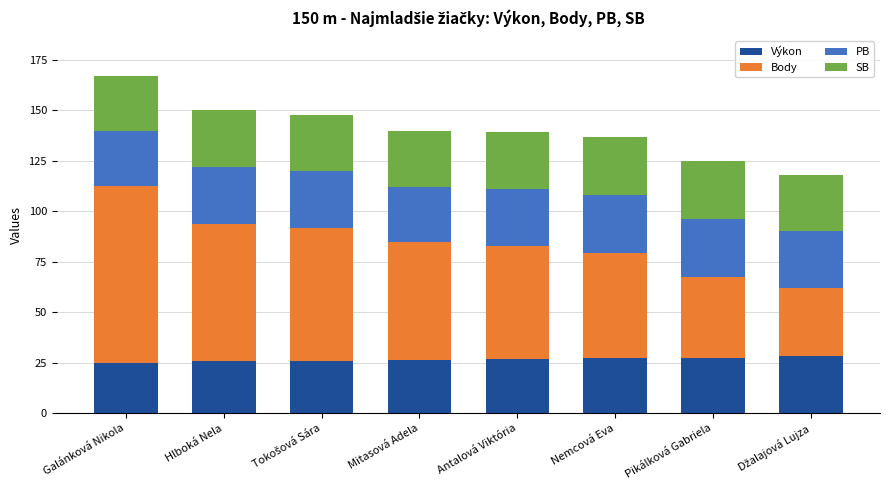

What is the average value of the Výkon series?

26.5